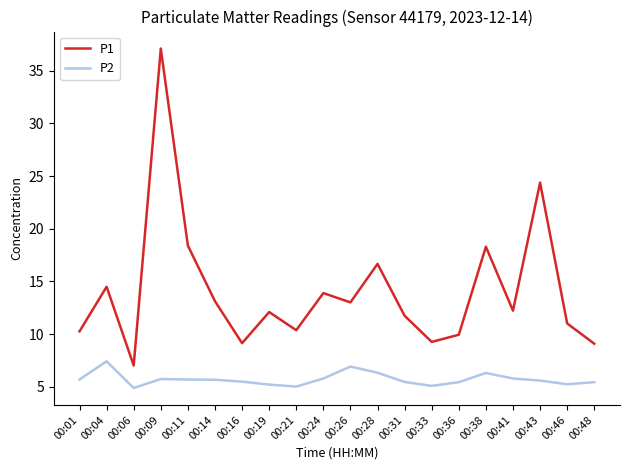

The value of P2 at 00:16 is 8.6. True or false?

False